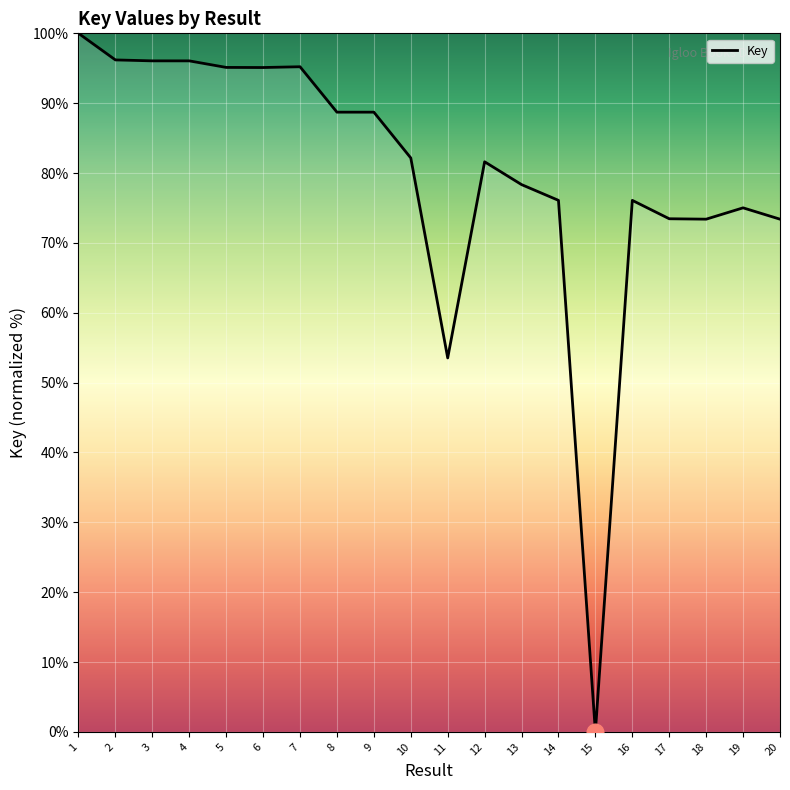

At which label is the value closest to 50?

11